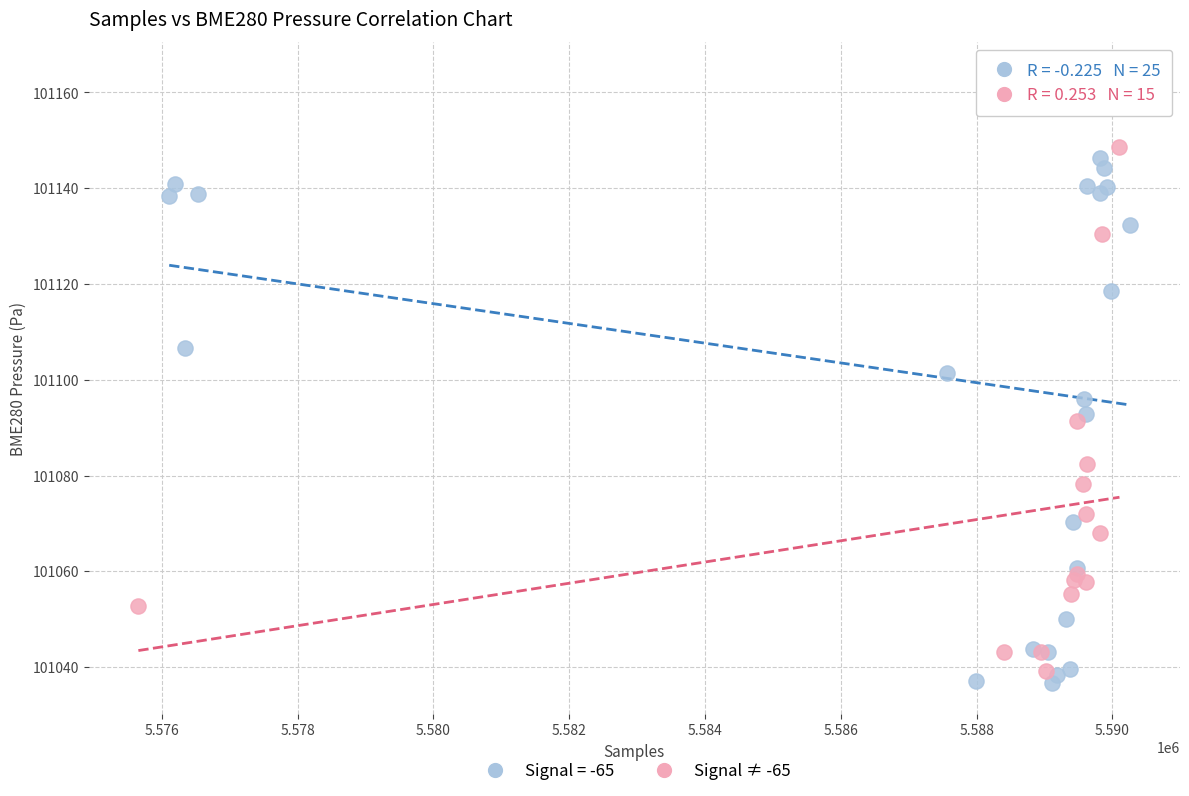

Which series has the widest spread of Y values?

Signal = -65